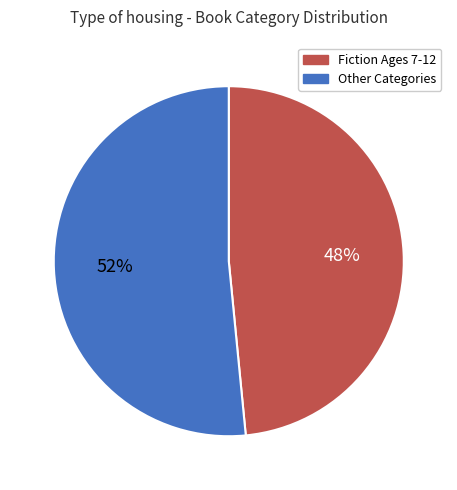

Is there any slice that represents more than half of the pie?

Yes